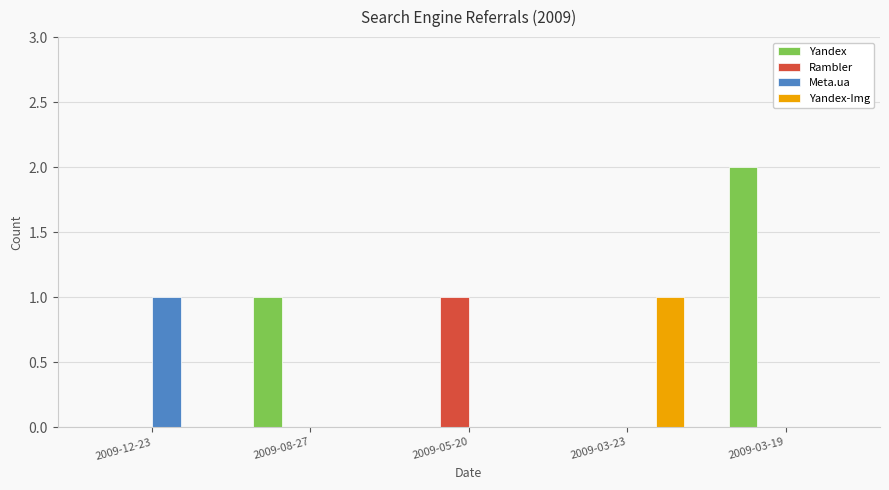

What are all the series names shown in the legend?

Yandex, Rambler, Meta.ua, Yandex-Img